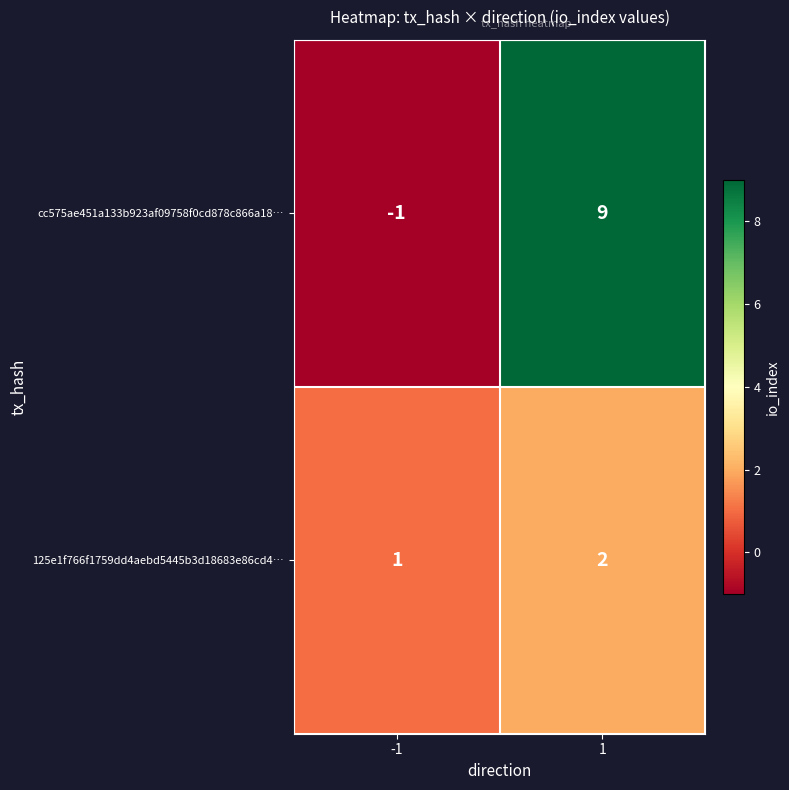

Reading left to right, list all the values displayed in this chart.

cc575ae451a133b923af09758f0cd878c866a18…: -1	9
125e1f766f1759dd4aebd5445b3d18683e86cd4…: 1	2